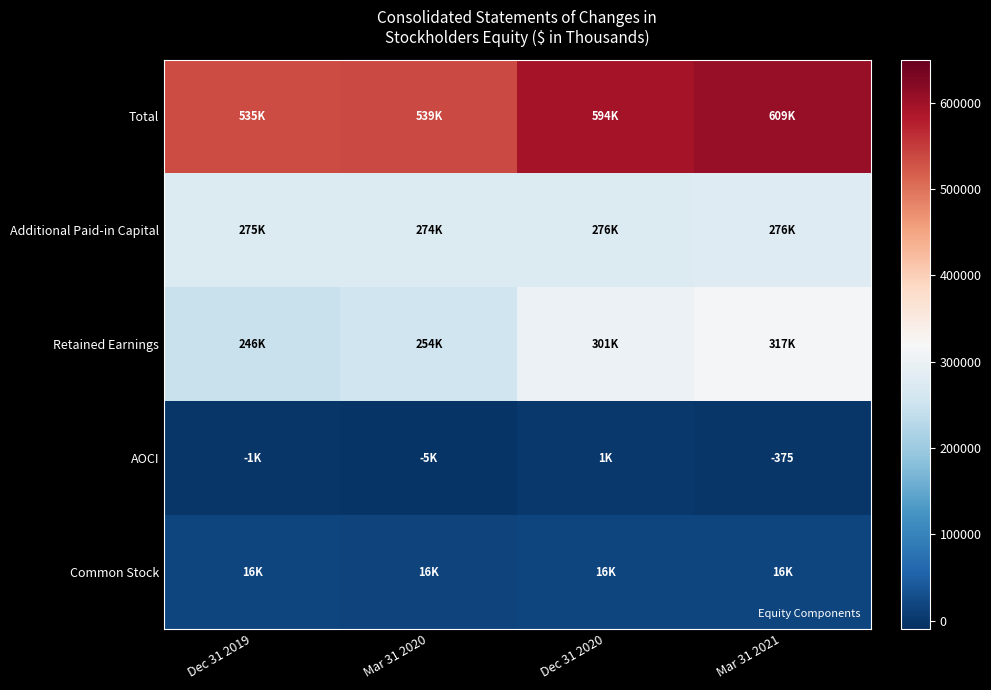

The Retained Earnings series shows 395146 at Dec 31 2019. True or false?

False